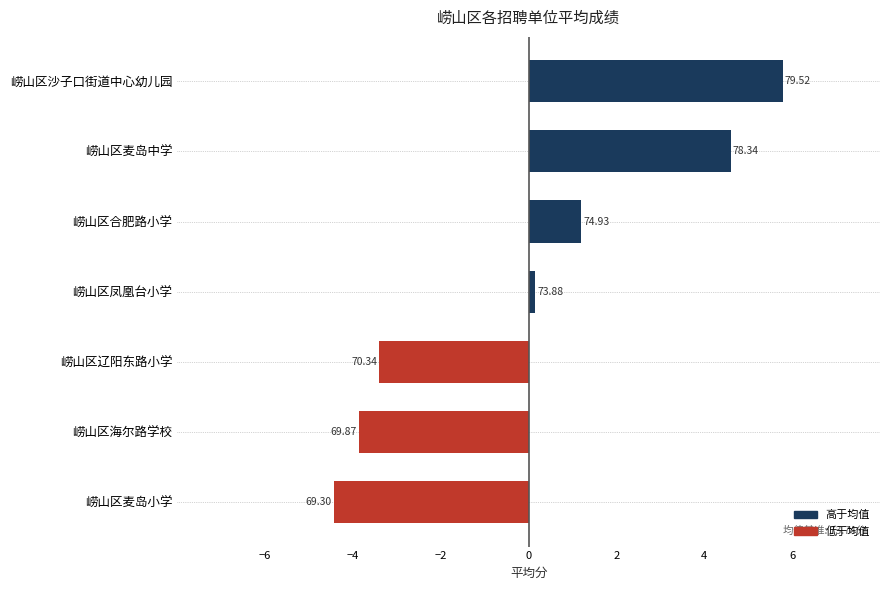

What is the minimum value shown in the chart?

-4.4